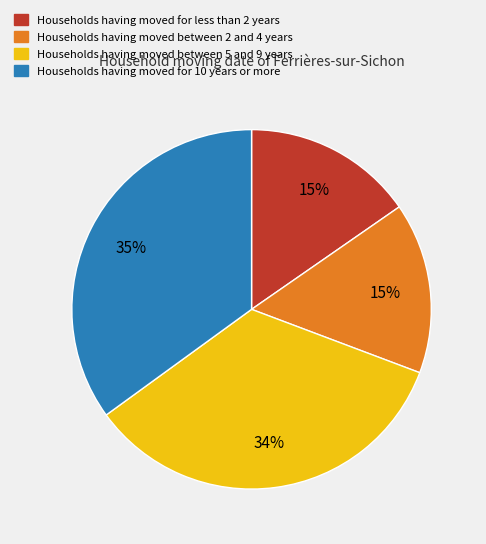

Between Households having moved for less than 2 years and Households having moved for 10 years or more, which is larger?

Households having moved for 10 years or more